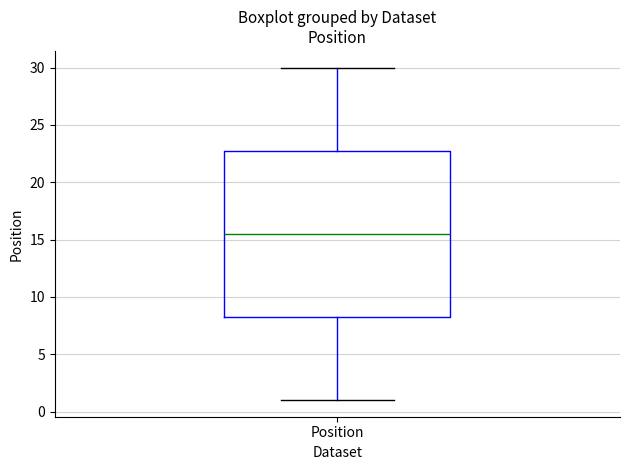

Read this box plot against the y-axis: the position of the median line, the range covered by the box, and the ends of both whiskers. The values are not printed on the chart, so give them approximately, as read against the axis.

median 15.5, box 8.5 to 23.0, whiskers 1.0 to 30.0